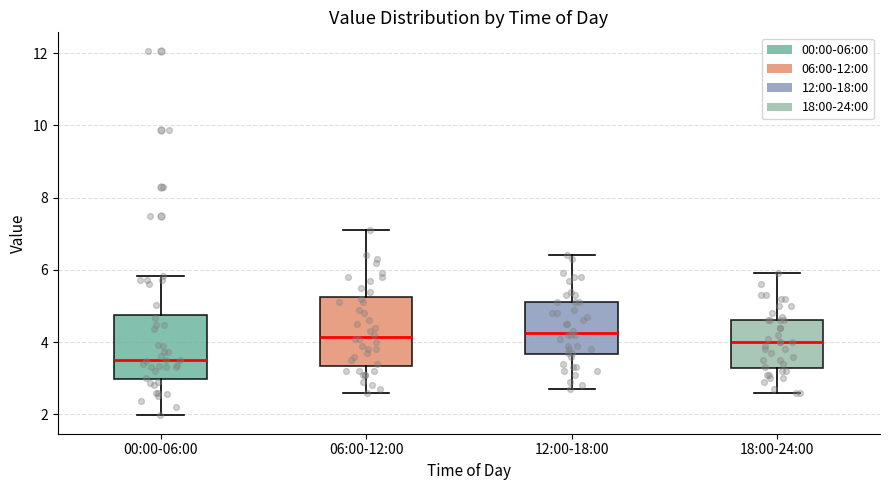

Reading left to right, read every box against the y-axis: the position of its median line, the range the box covers, and the ends of its whiskers. The values are not printed on the chart, so give them approximately, as read against the axis.

00:00-06:00: median 3.6, box 3.0 to 4.8, whiskers 2.0 to 5.8
06:00-12:00: median 4.2, box 3.4 to 5.2, whiskers 2.6 to 7.2
12:00-18:00: median 4.2, box 3.6 to 5.2, whiskers 2.8 to 6.4
18:00-24:00: median 4.0, box 3.2 to 4.6, whiskers 2.6 to 6.0